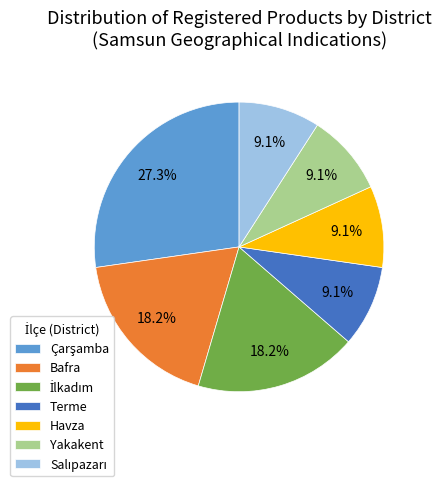

True or false: Terme accounts for 9% of the total.

True